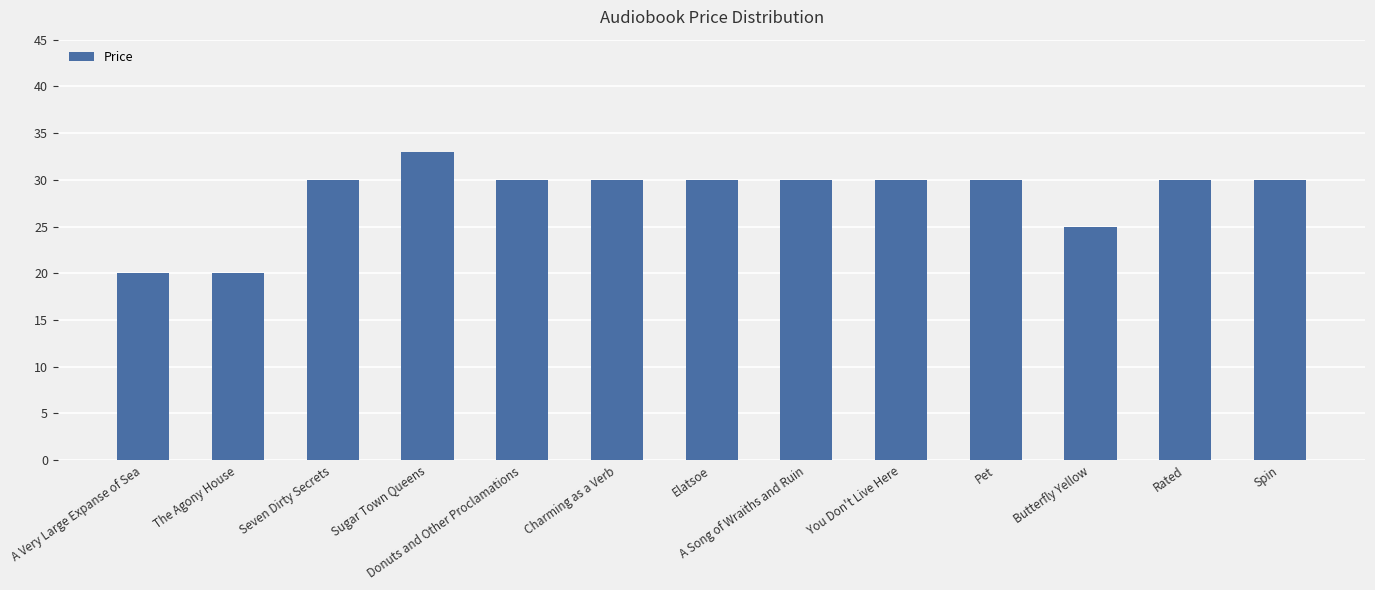

How many series are shown in this chart?

1